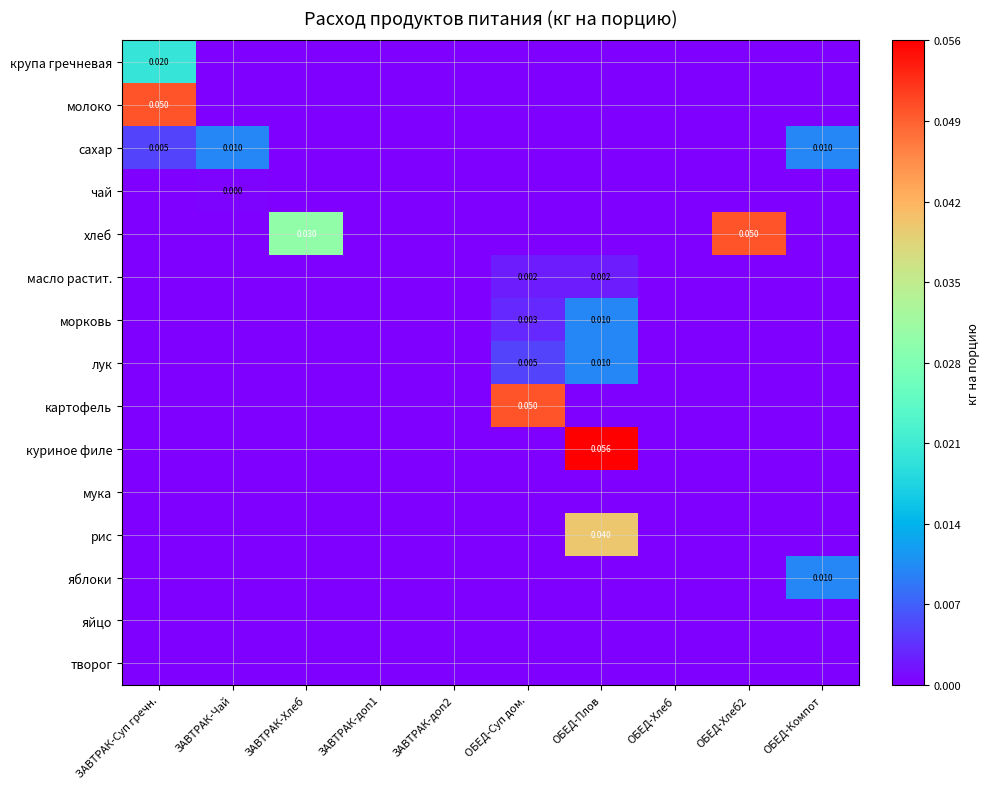

Is the value of лук at ОБЕД-Плов greater than the value of сахар at ЗАВТРАК-Суп гречн.?

Yes